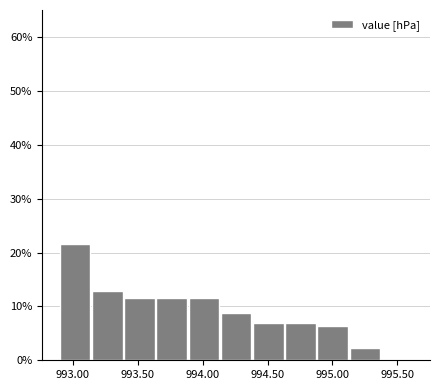

Reading left to right, list every bar in this chart as the range it spans on the x-axis followed by its height. Neither the bar edges nor the heights are printed on the chart, so give them approximately, as read against the axes.

992.90 to 993.15: 22
993.15 to 993.40: 13
993.40 to 993.65: 11
993.65 to 993.90: 11
993.90 to 994.15: 11
994.15 to 994.40: 9
994.40 to 994.65: 7
994.65 to 994.90: 7
994.90 to 995.15: 6
995.15 to 995.40: 2
995.40 to 995.65: 0